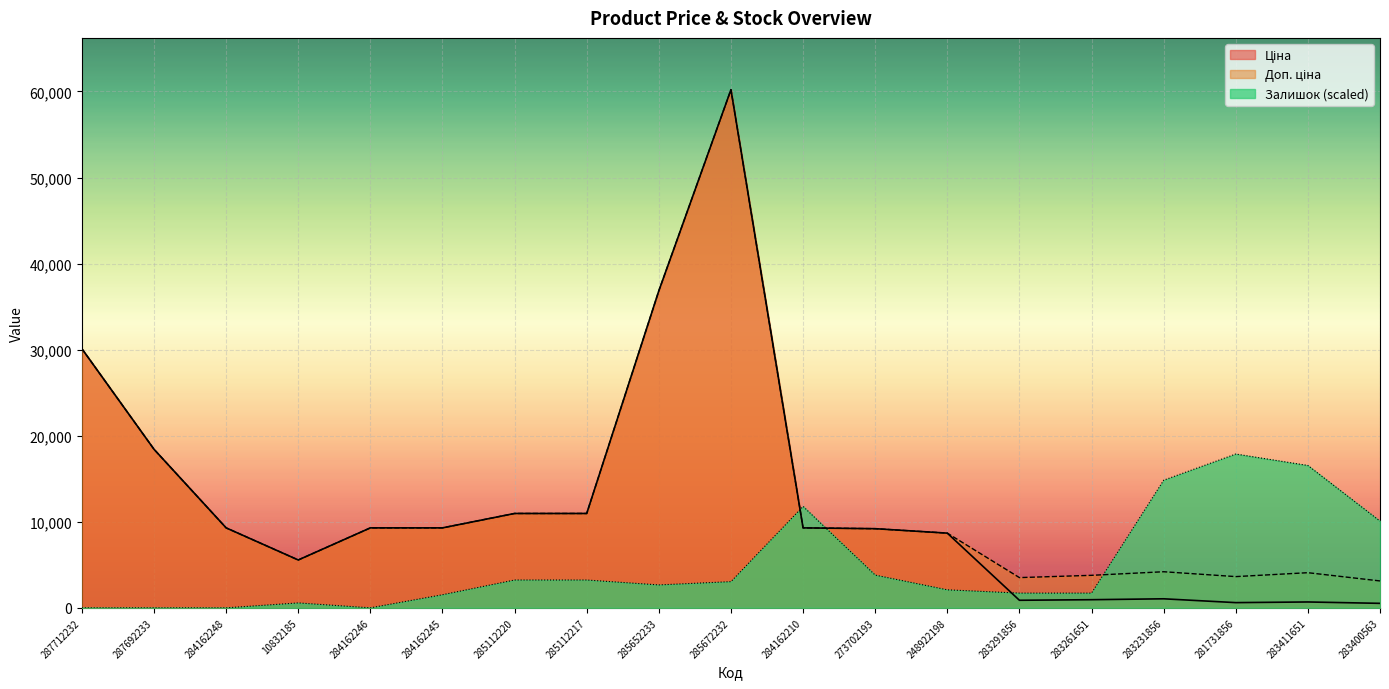

At 287692233, list the series in order from largest to smallest.

Ціна, Доп. ціна, Залишок